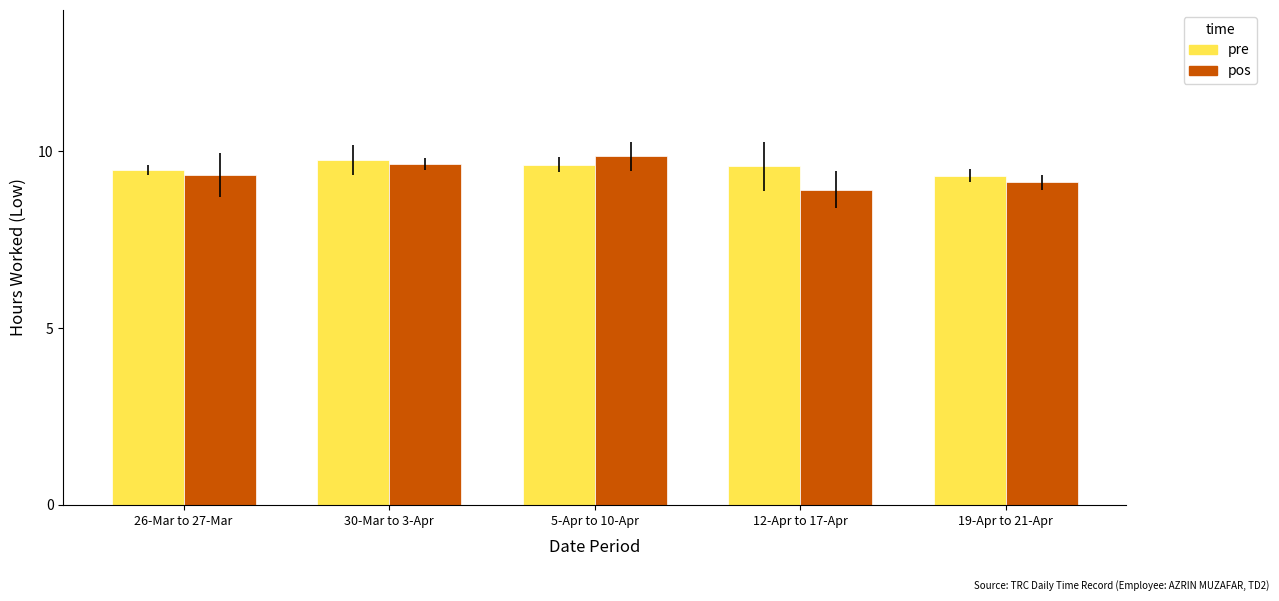

What is the difference between the maximum and minimum values in the pre series?

0.4